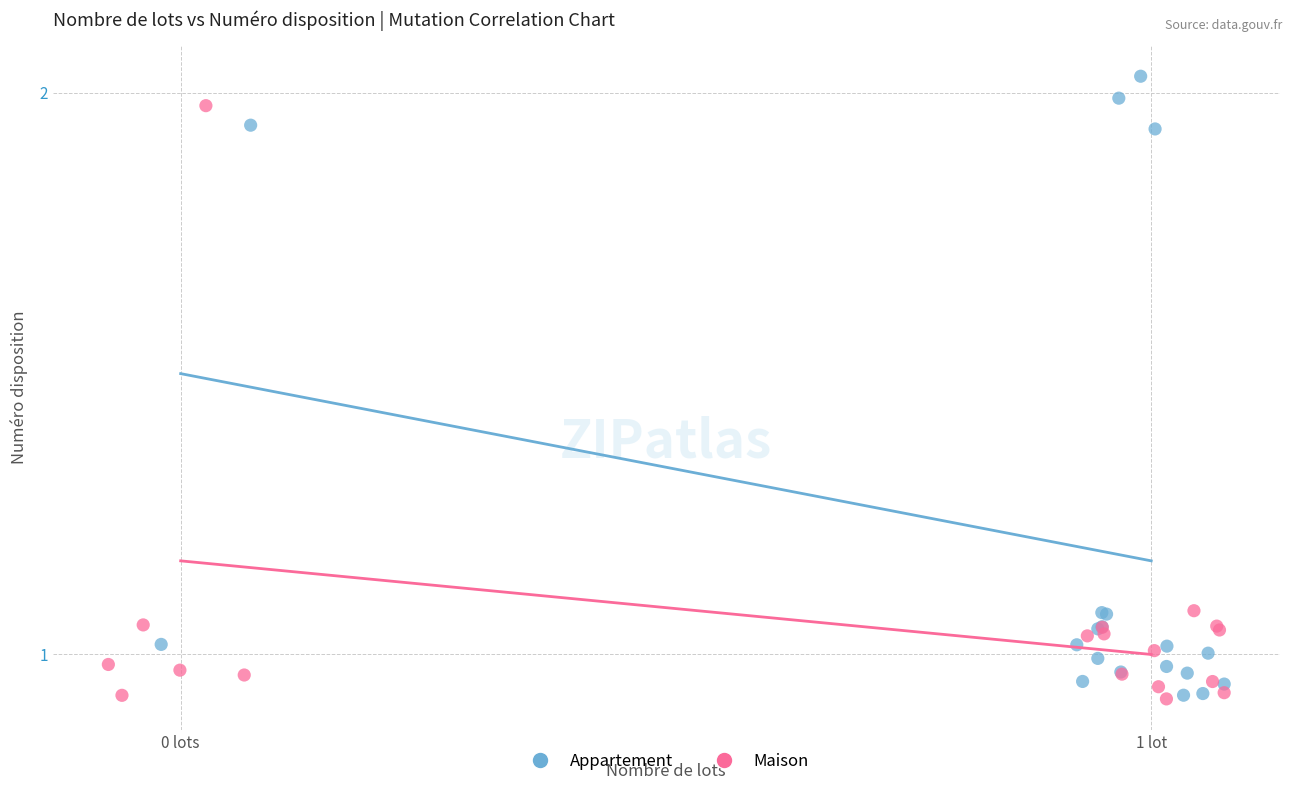

Which series reaches the maximum Y coordinate?

Appartement